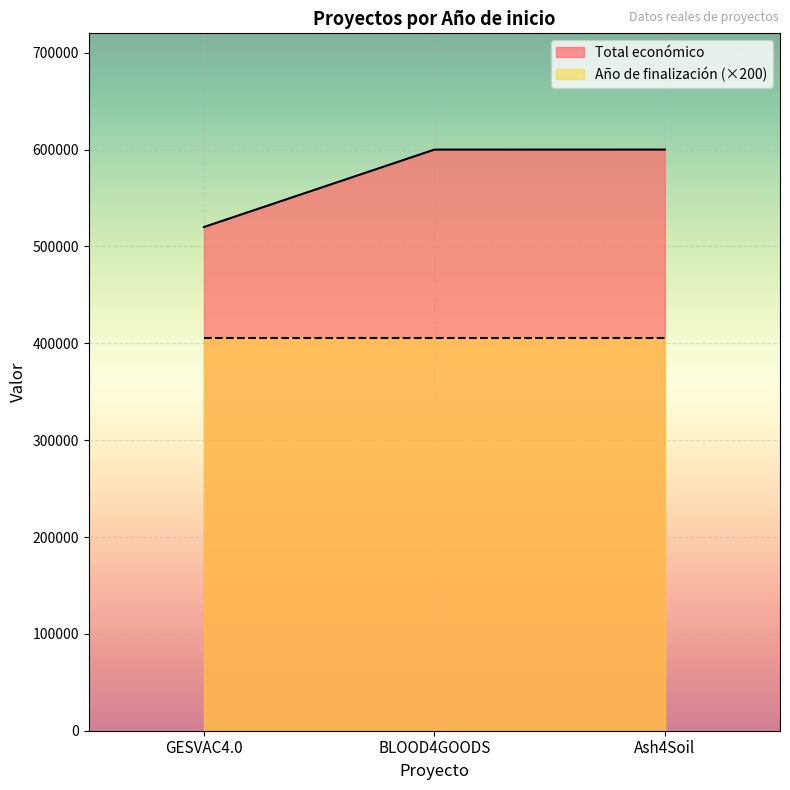

What is the approximate value at GESVAC4.0?

520062